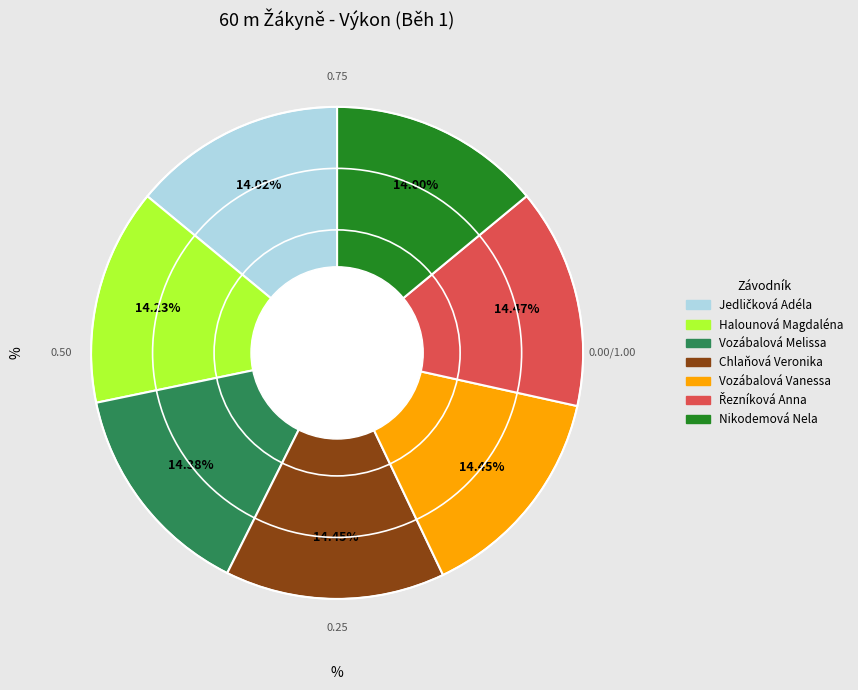

What percentage is the Nikodemová Nela slice, to the nearest percent?

14%